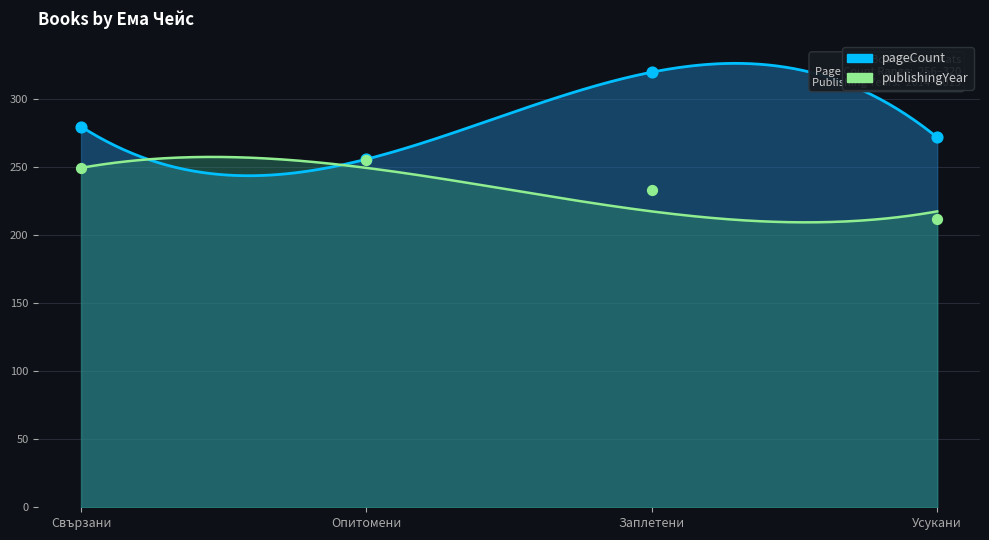

Which has a higher value, Заплетени or Свързани?

Заплетени